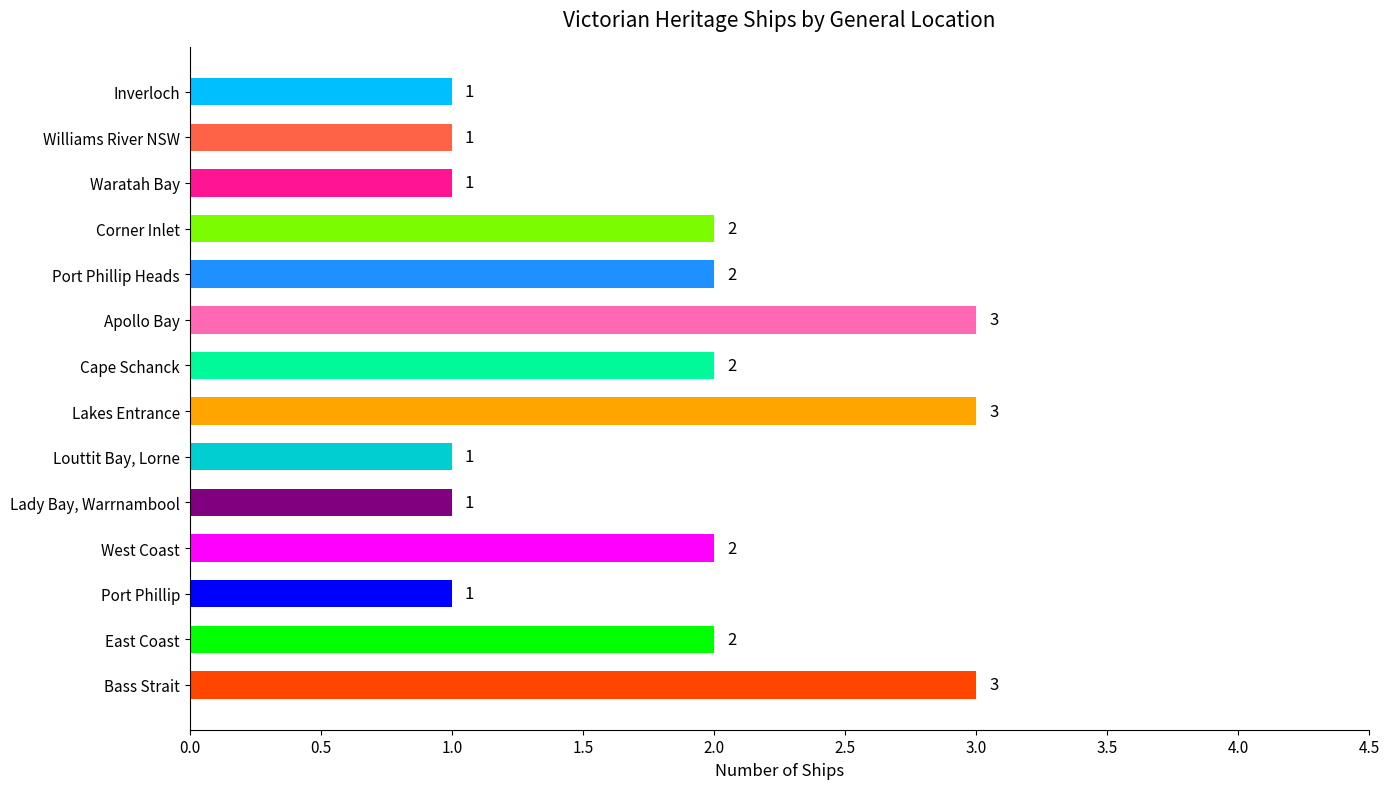

Which has a higher value, Corner Inlet or Port Phillip?

Corner Inlet